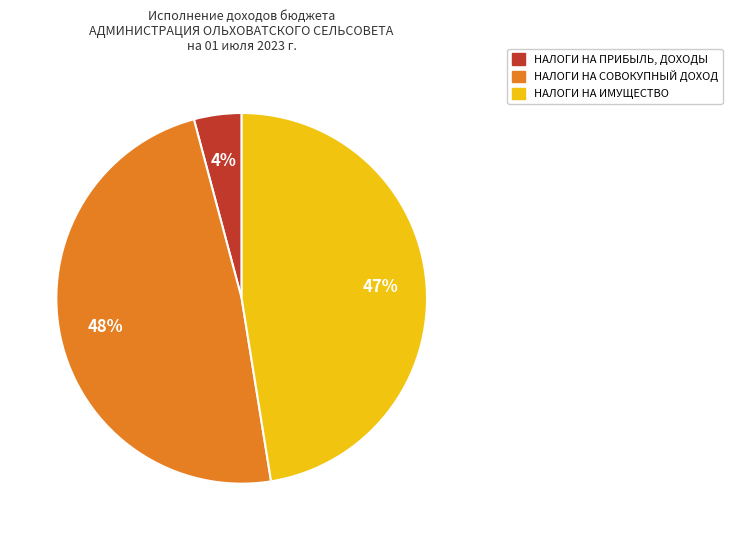

To the nearest percent, what is the difference between the largest and smallest slice percentages?

44%